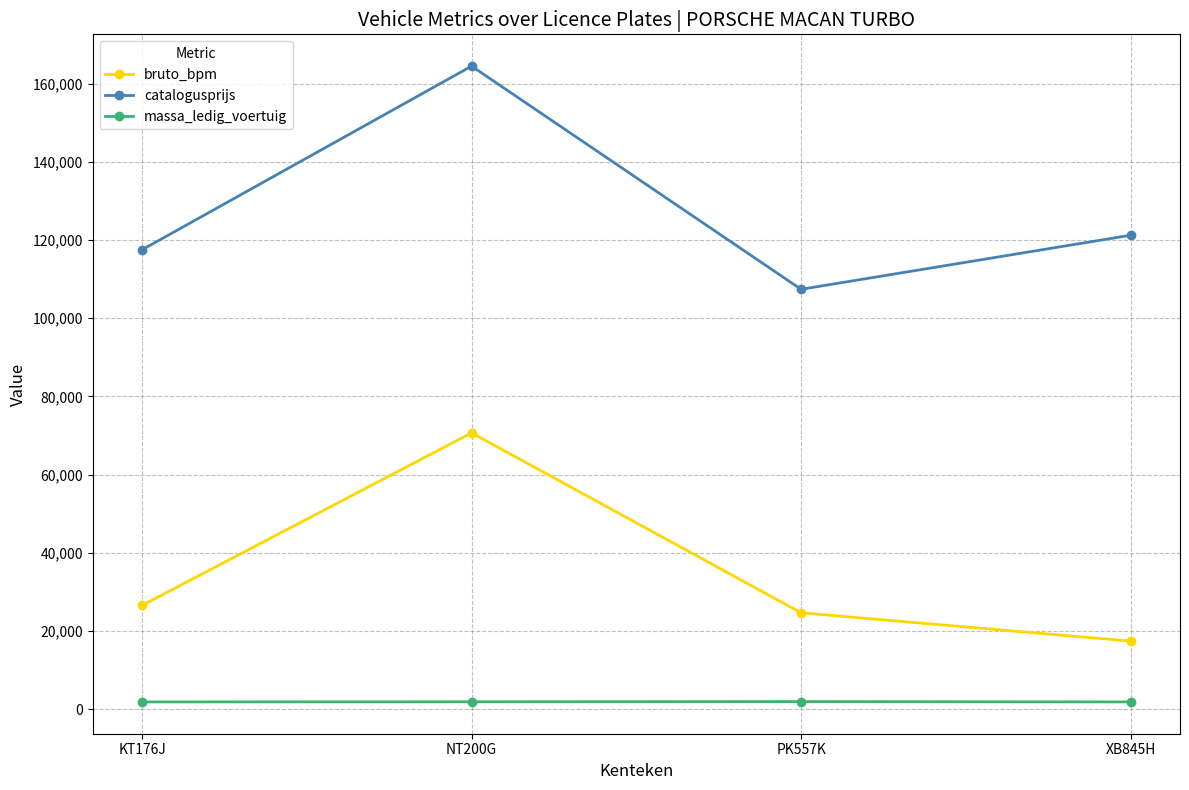

Rank the series by their average value, from lowest to highest.

massa_ledig_voertuig, bruto_bpm, catalogusprijs